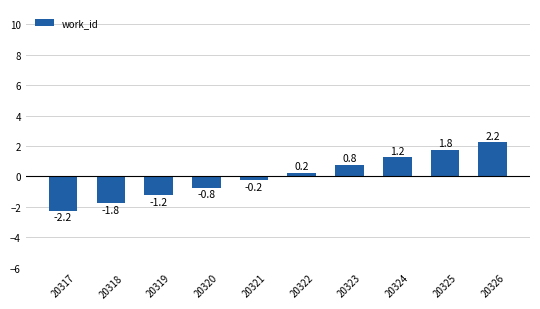

The value at 20324 is 1.2. True or false?

True